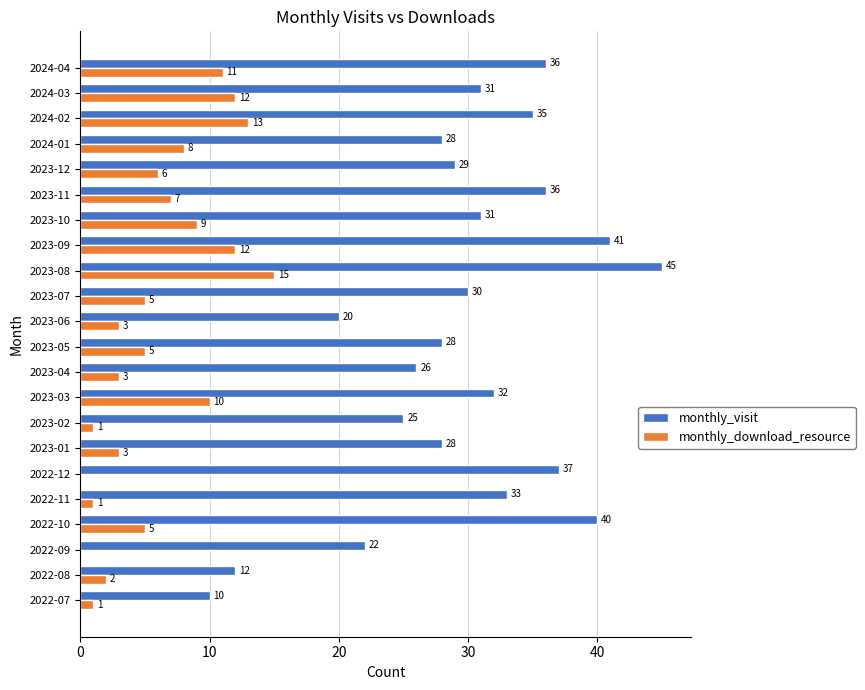

True or false: monthly_visit has a value of 12 at 2023-02.

False